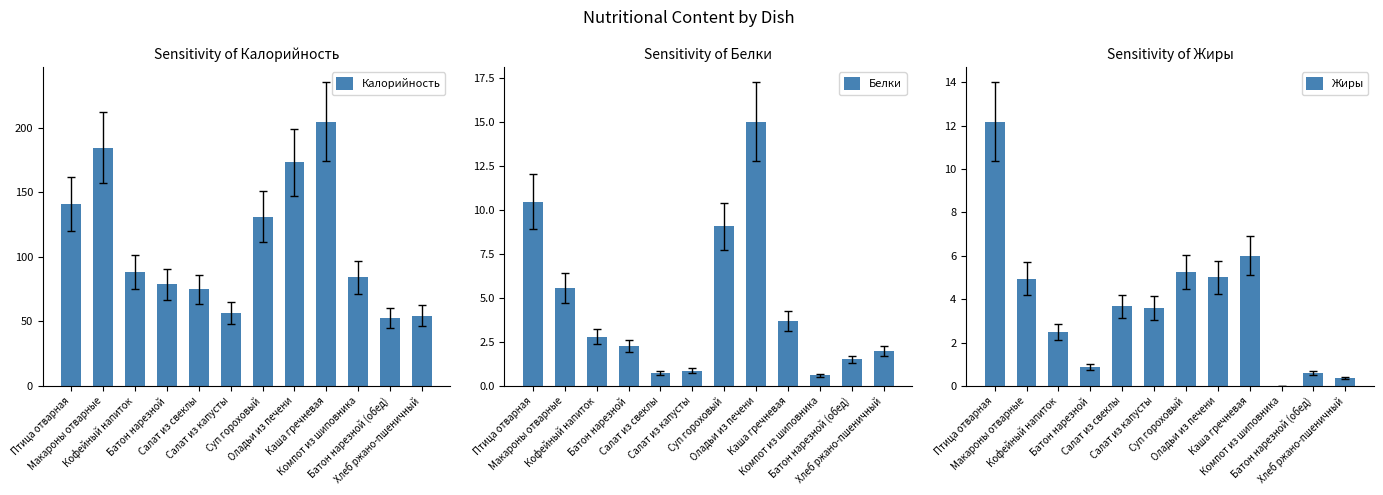

The value of Жиры at Птица отварная is 12.2. True or false?

True